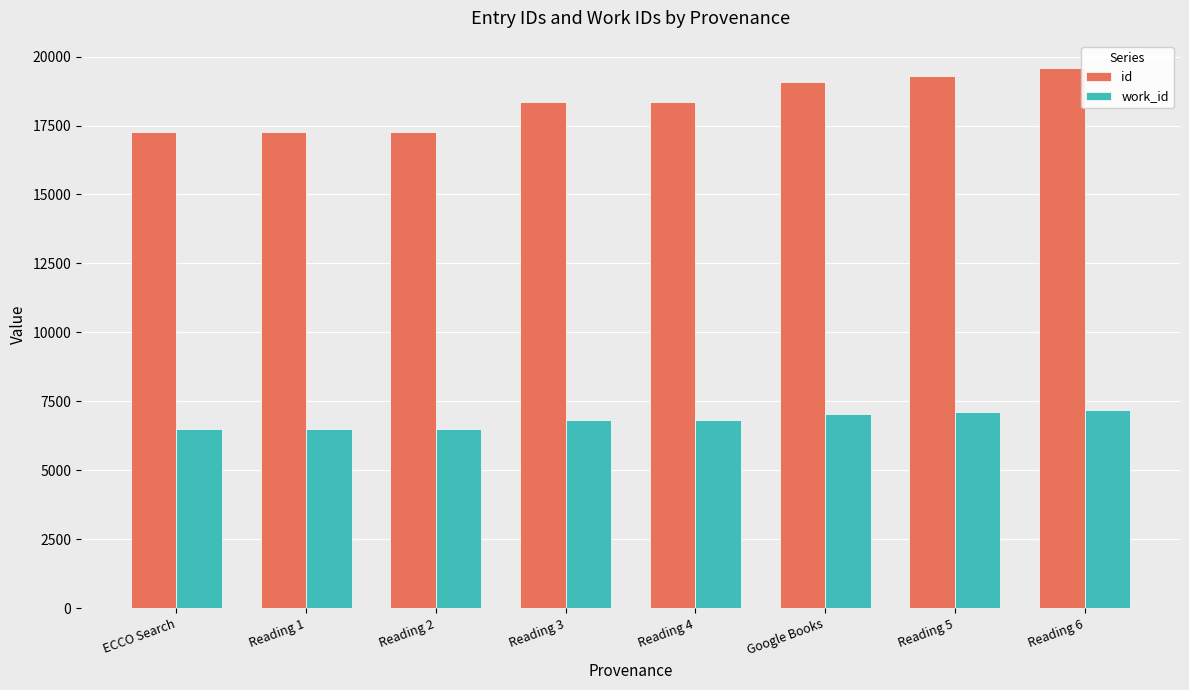

True or false: id has a value of 4993 at Google Books.

False